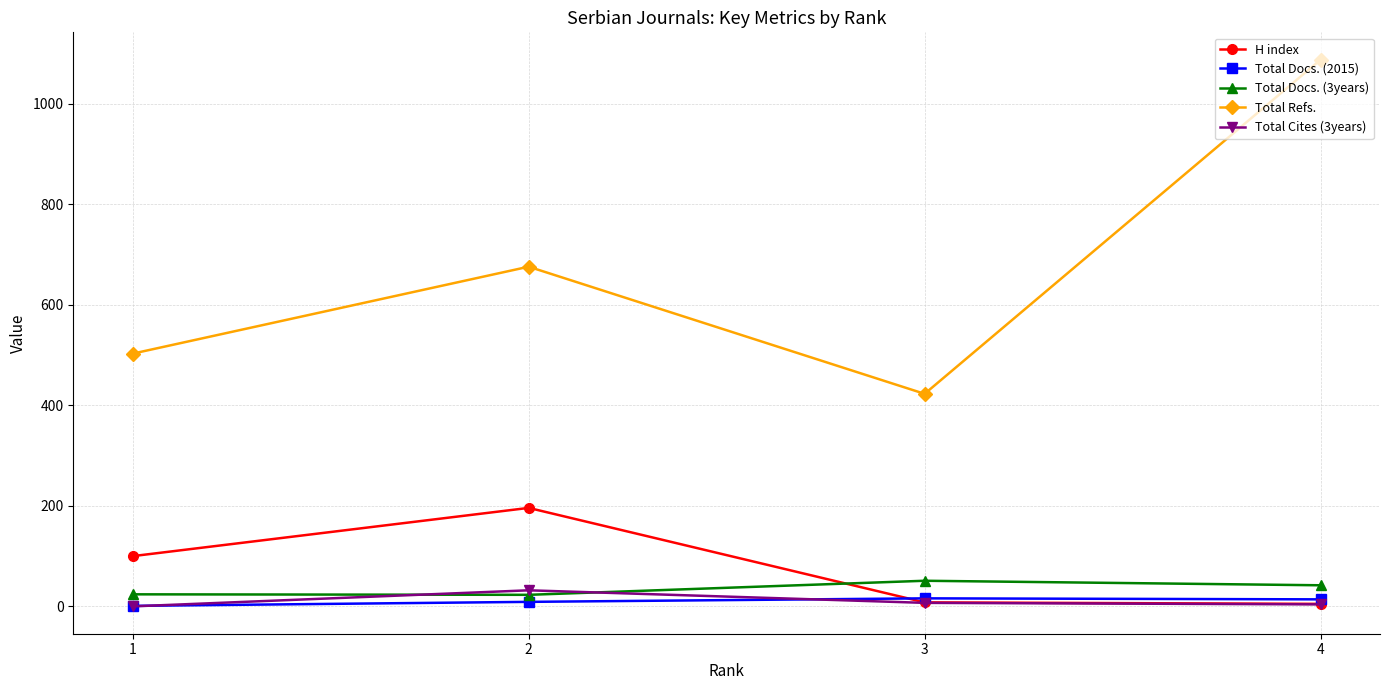

At how many categories does at least one series exceed 575?

2